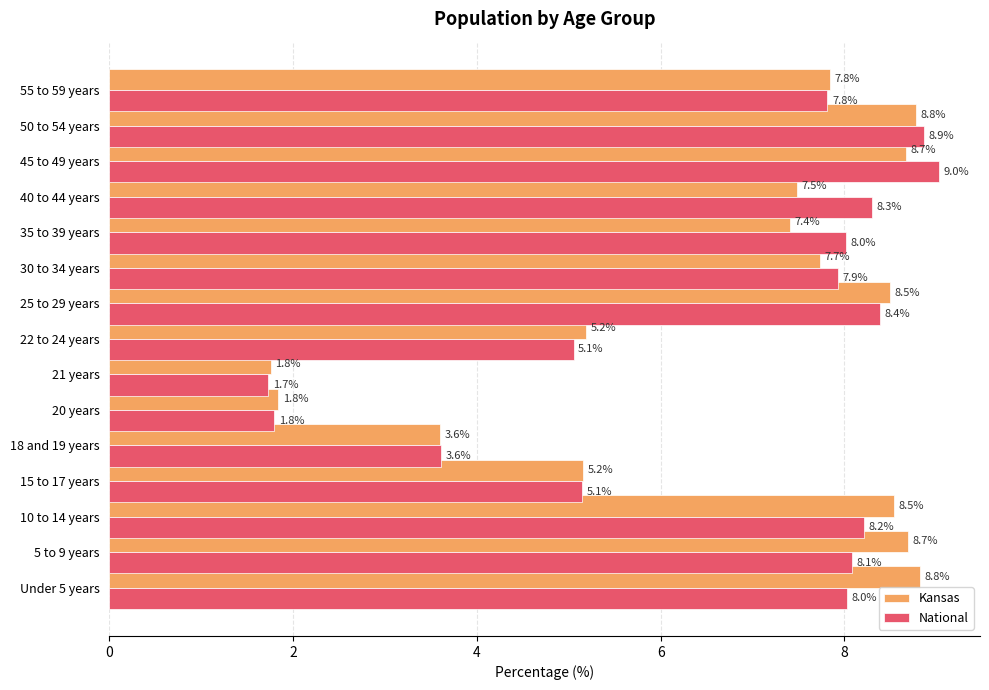

Which series changed the most between 20 years and 22 to 24 years?

Kansas